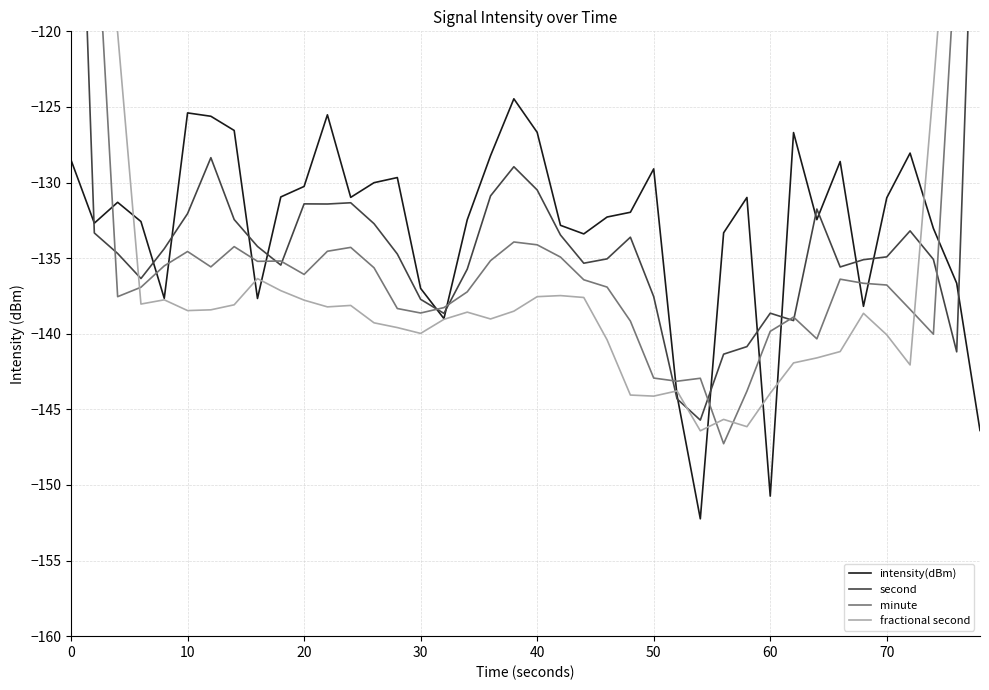

How many lines are shown in the chart?

4